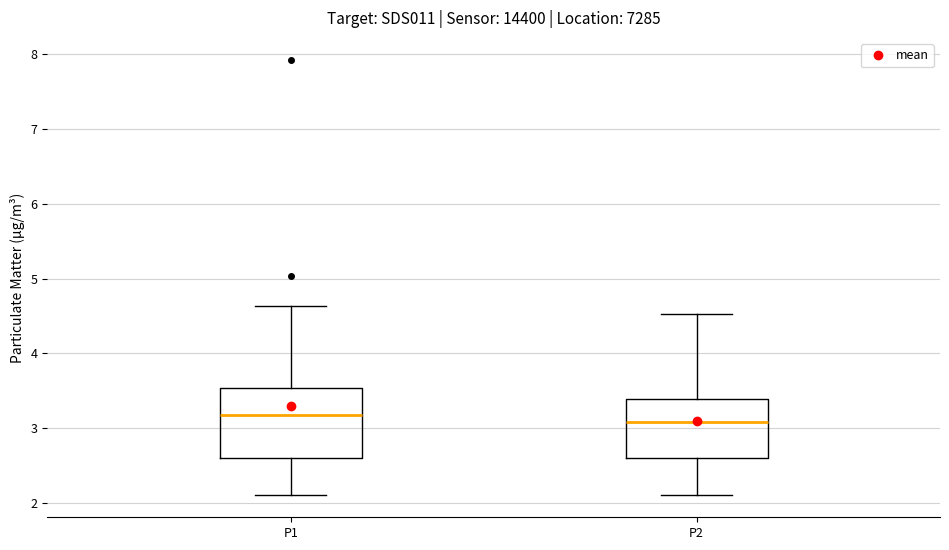

Where does the median line of the box for P2 sit on the y-axis? The values are not printed on the chart, so give them approximately, as read against the axis.

3.1